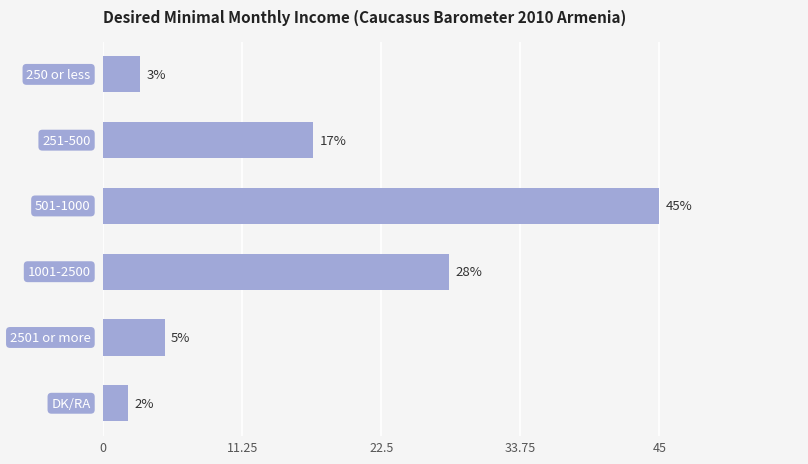

What is the greatest value displayed?

45